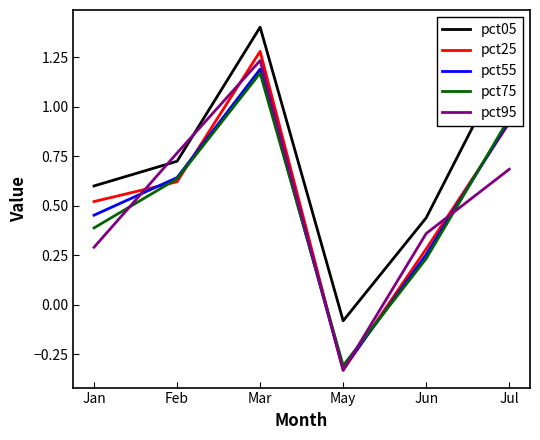

At which category does the chart reach its peak across all series?

Mar